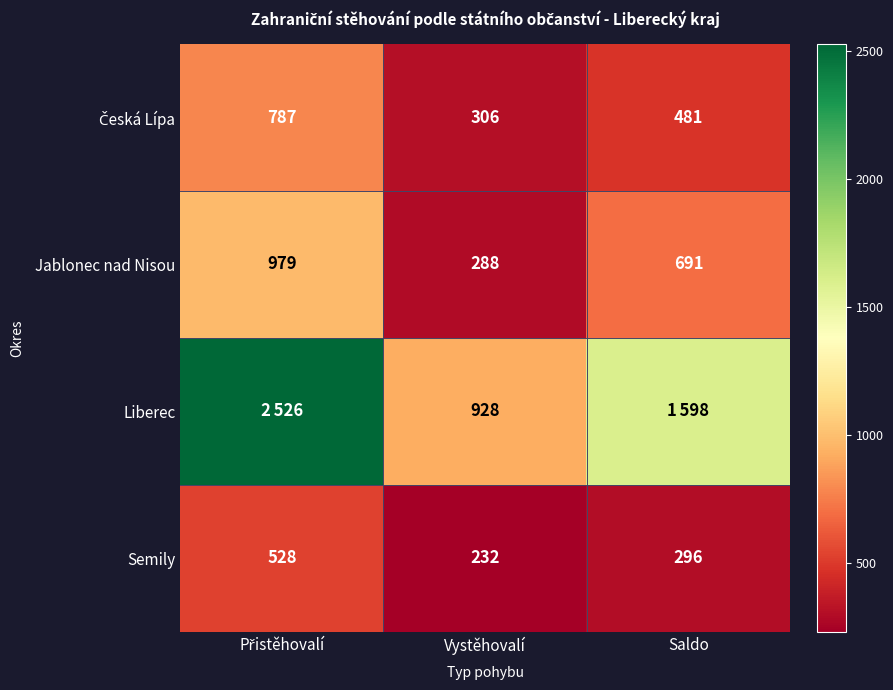

What is the sum of all Semily values?

1056